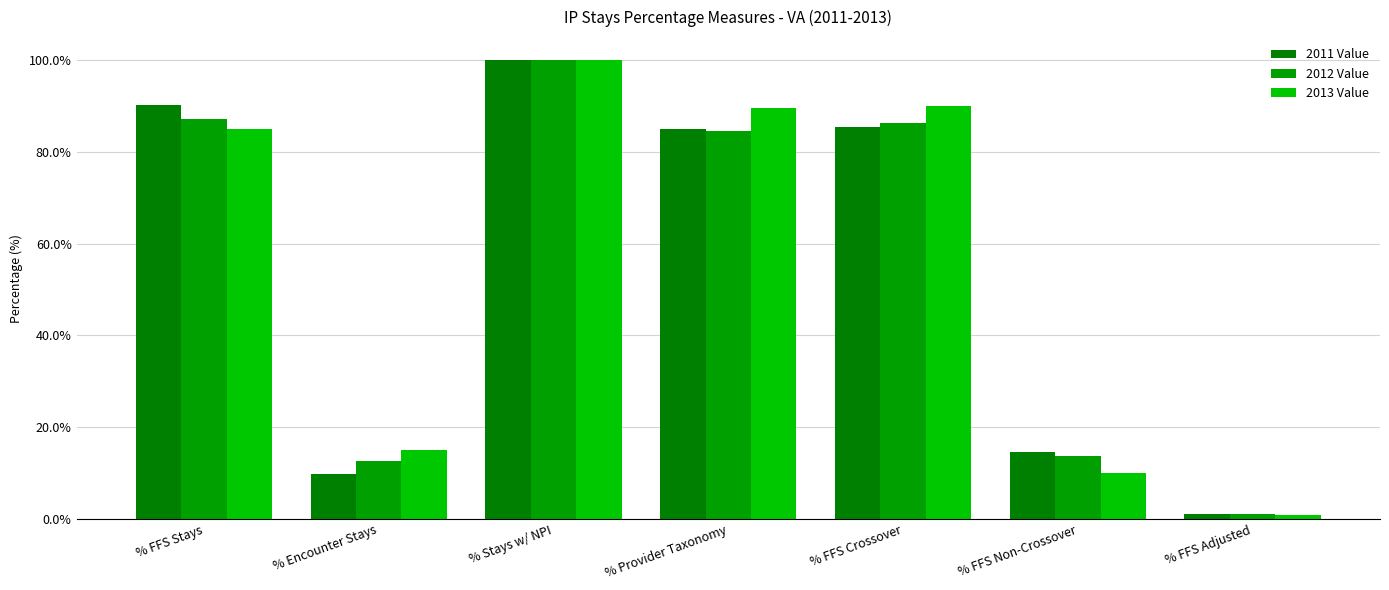

At % Encounter Stays, list the series in order from largest to smallest.

2013 Value, 2012 Value, 2011 Value